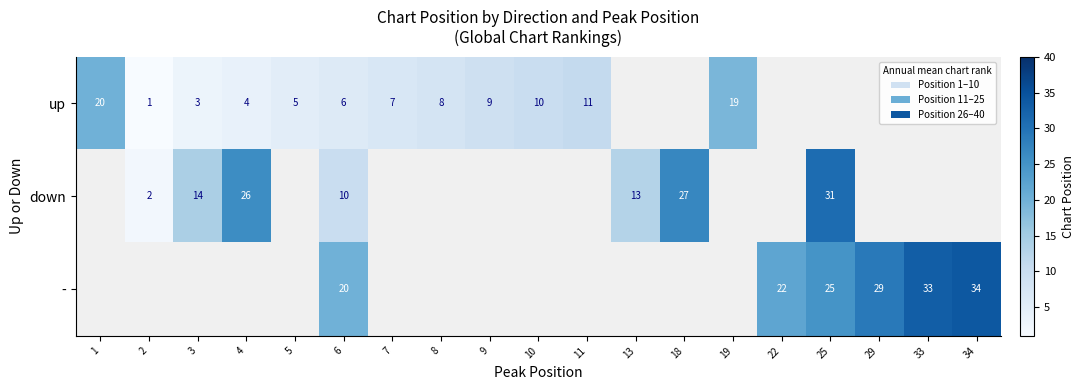

The up series shows 2 at 6. True or false?

False